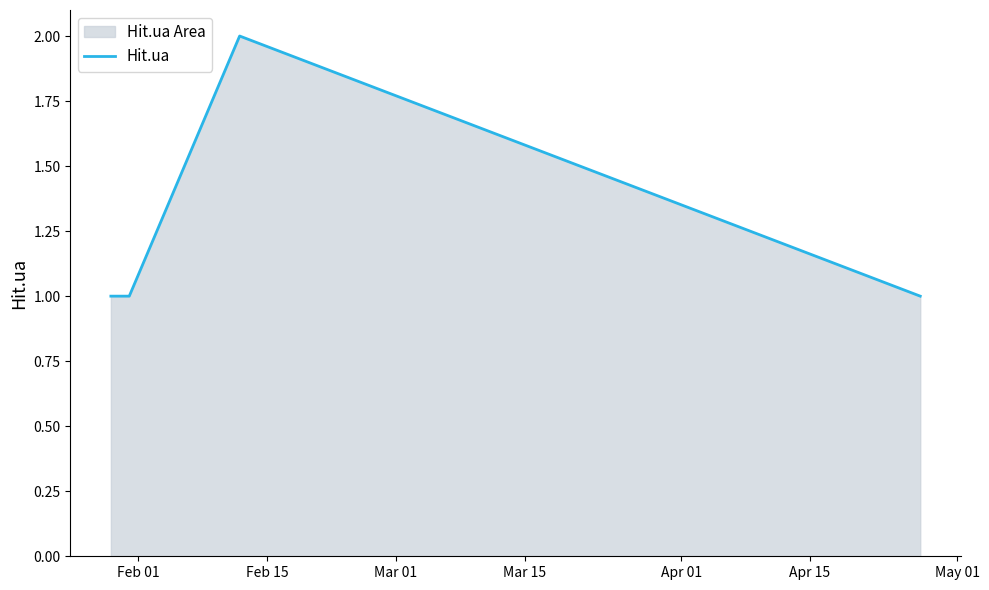

What is the sum of all values?

6